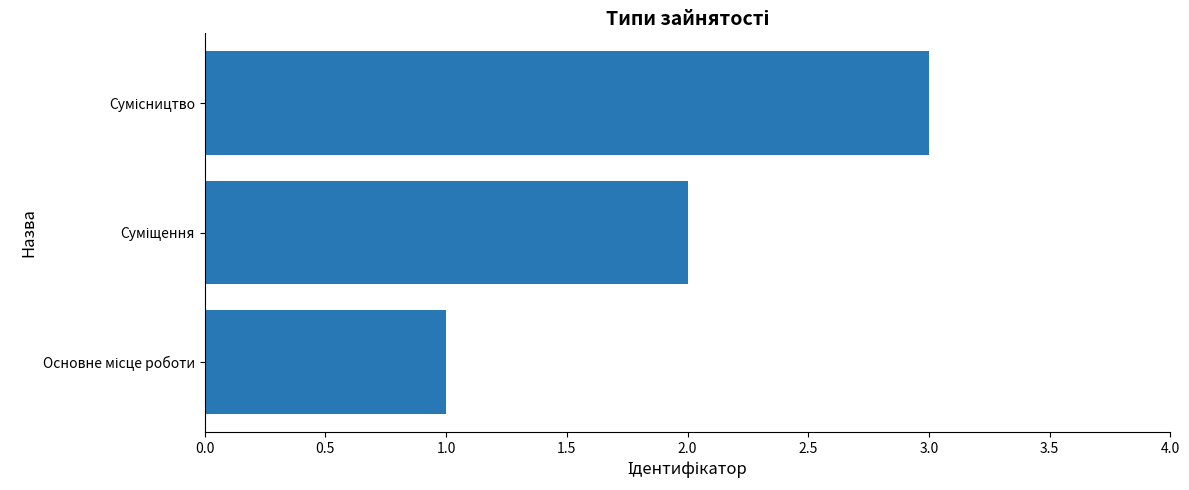

How many values are between 1 and 3?

3